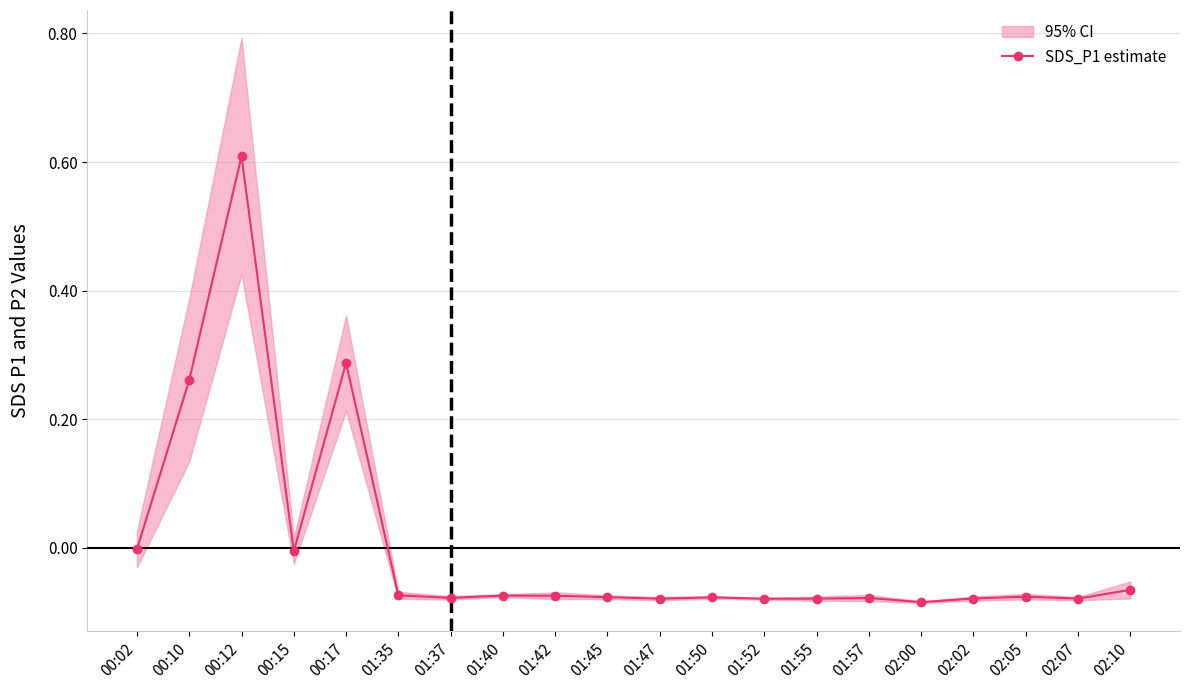

How many values are above zero?

3